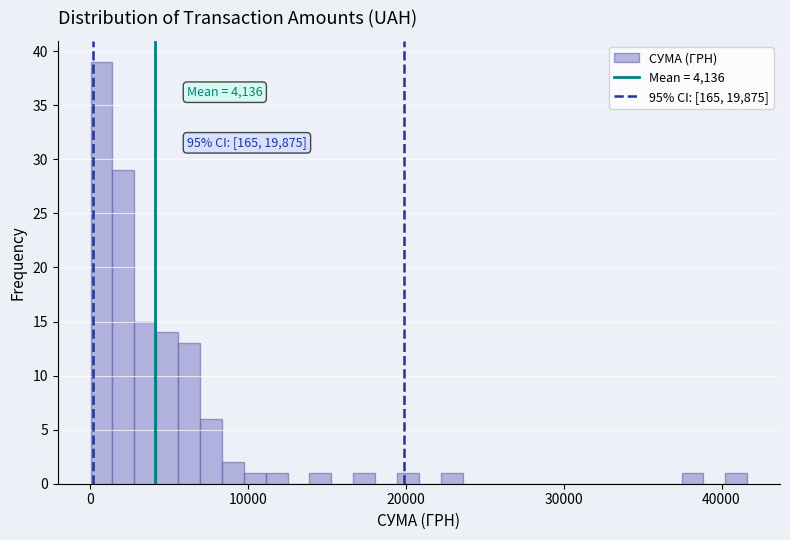

Read against the x-axis, roughly where is the centre of the tallest bar?

1000